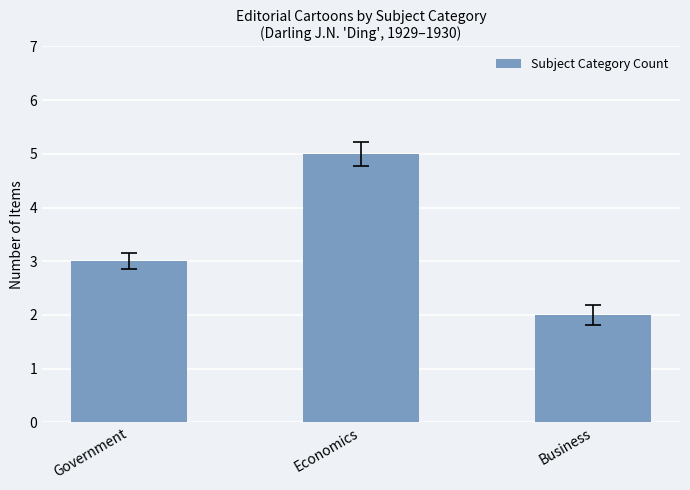

How many values are between 2 and 5?

3